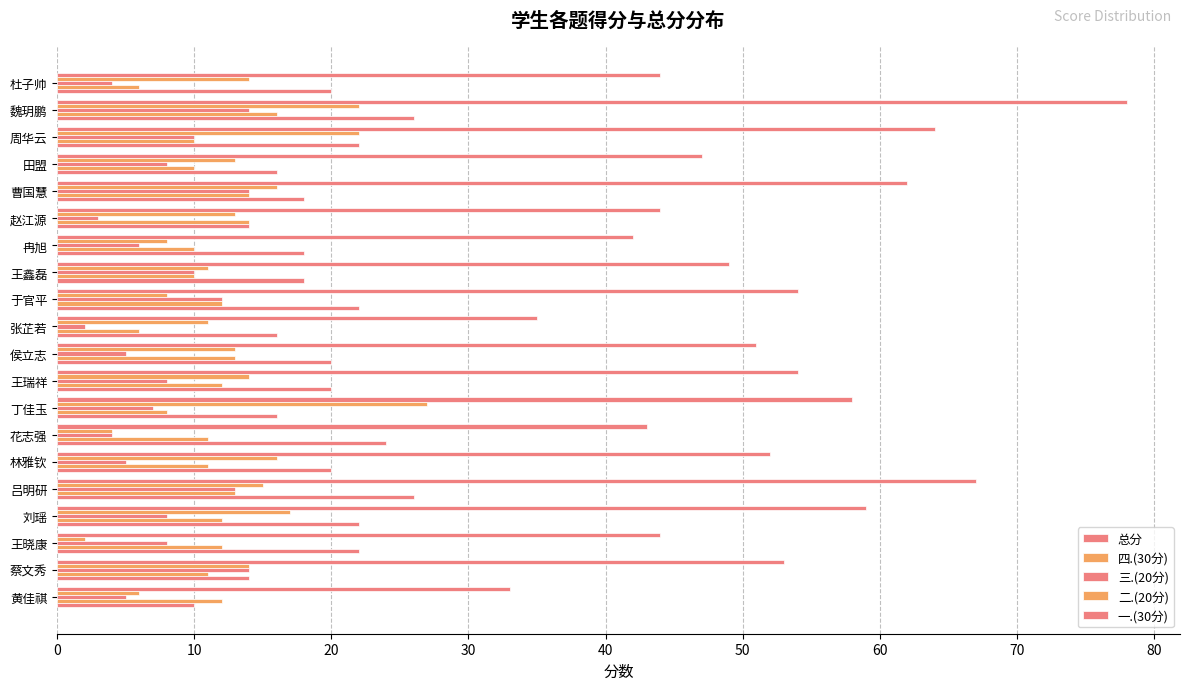

How many data points does each series have?

20